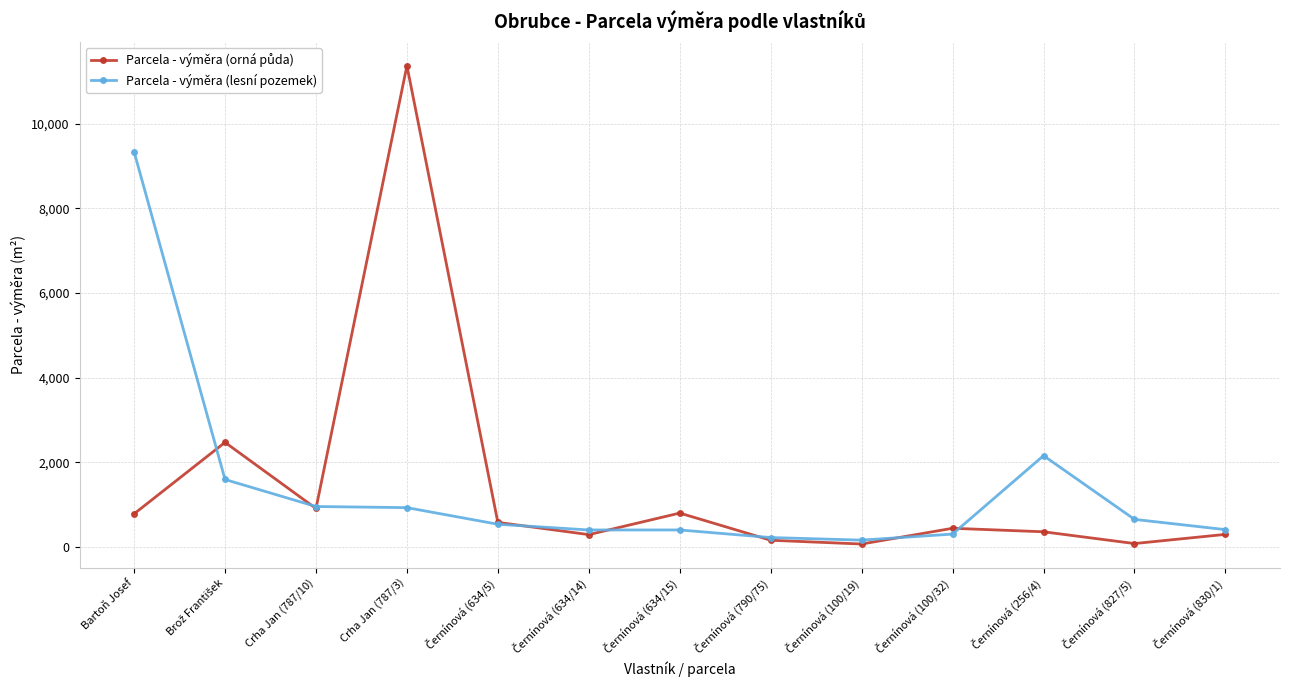

At which category is the sum across all series the highest?

Crha Jan (787/3)